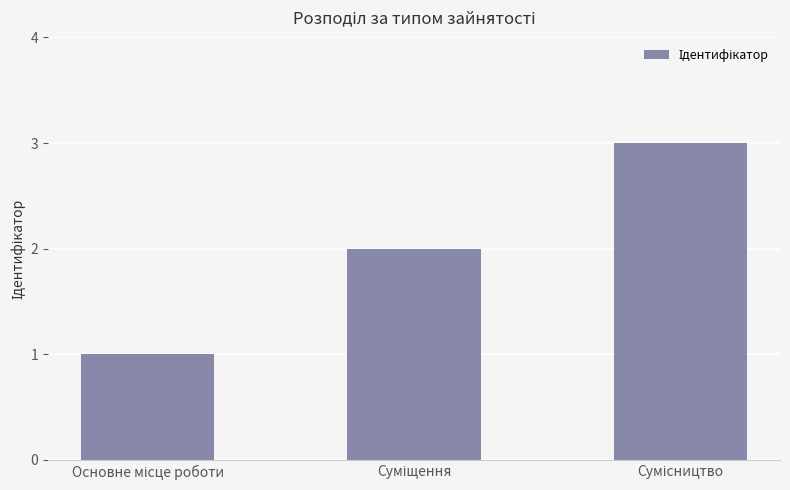

What is the greatest value displayed?

3